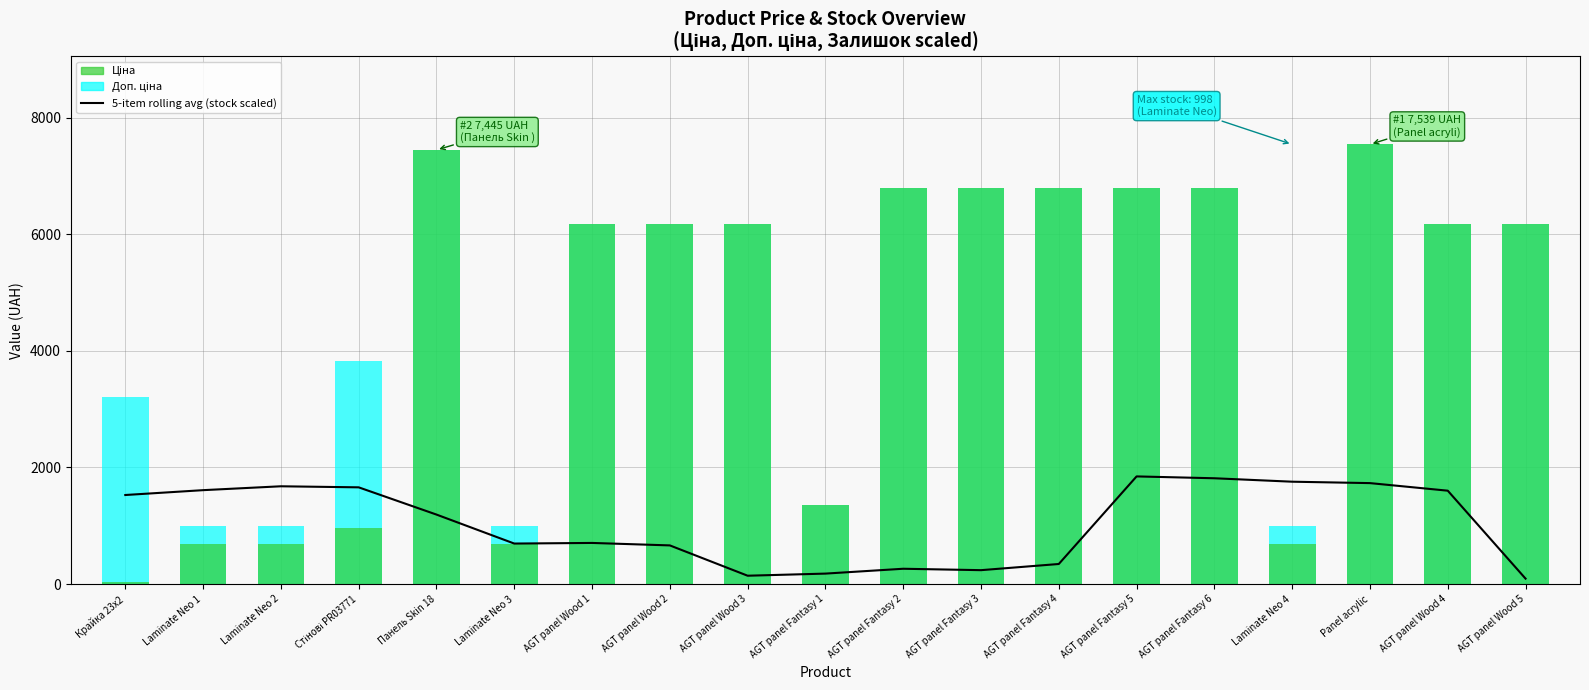

What is the value of the 6th bar from the left?

695.0